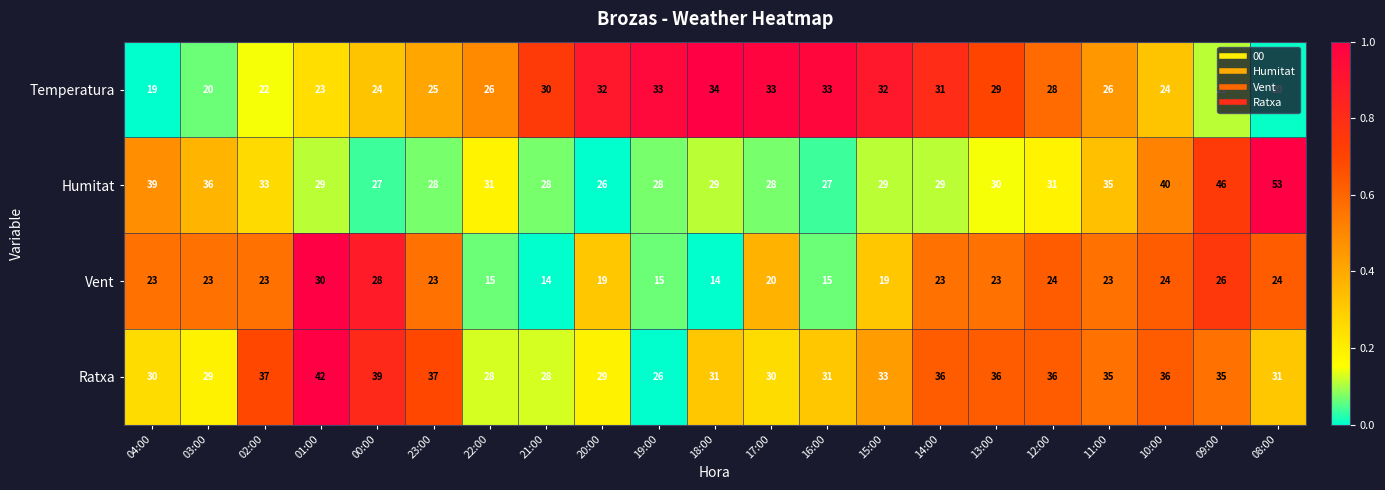

The Temperatura series shows 22 at 02:00. True or false?

True